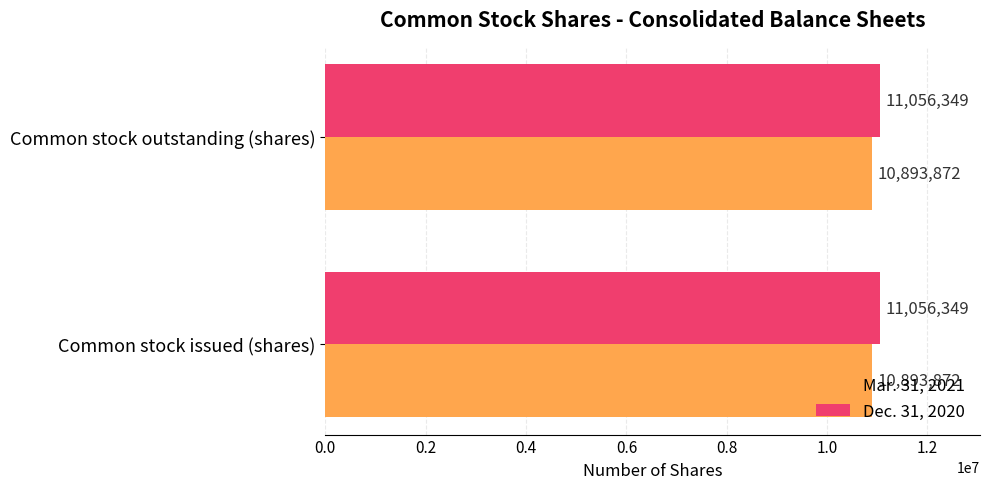

What is the average value of the Mar. 31, 2021 series?

10893872